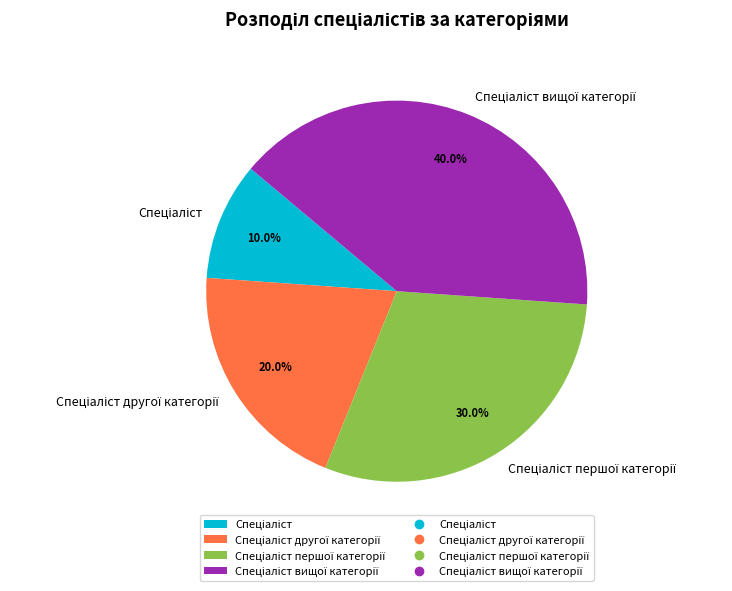

Is there a majority slice in this chart?

No